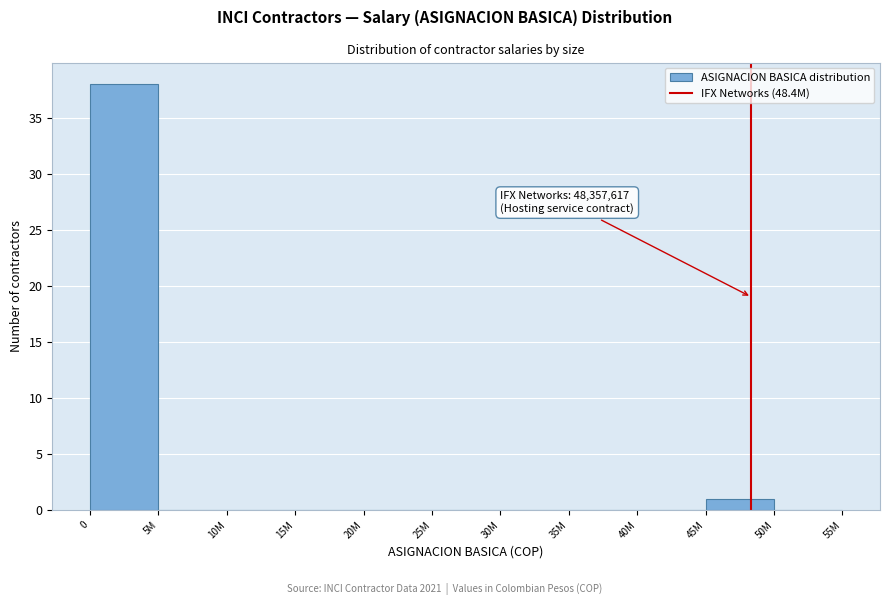

Reading right to left, extract all data points from this chart.

50M=0	45M=1	40M=0	35M=0	30M=0	25M=0	20M=0	15M=0	10M=0	5M=0	0=38